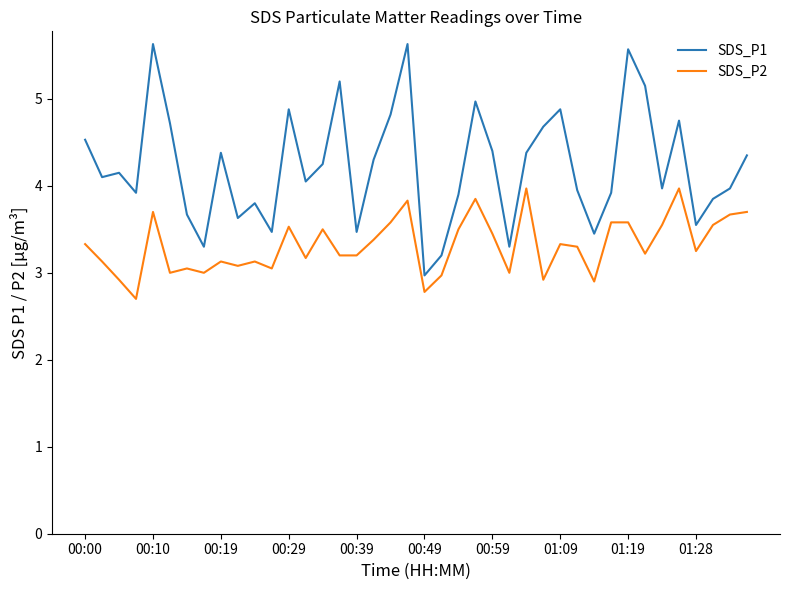

Which series has the largest total across all categories?

SDS_P1